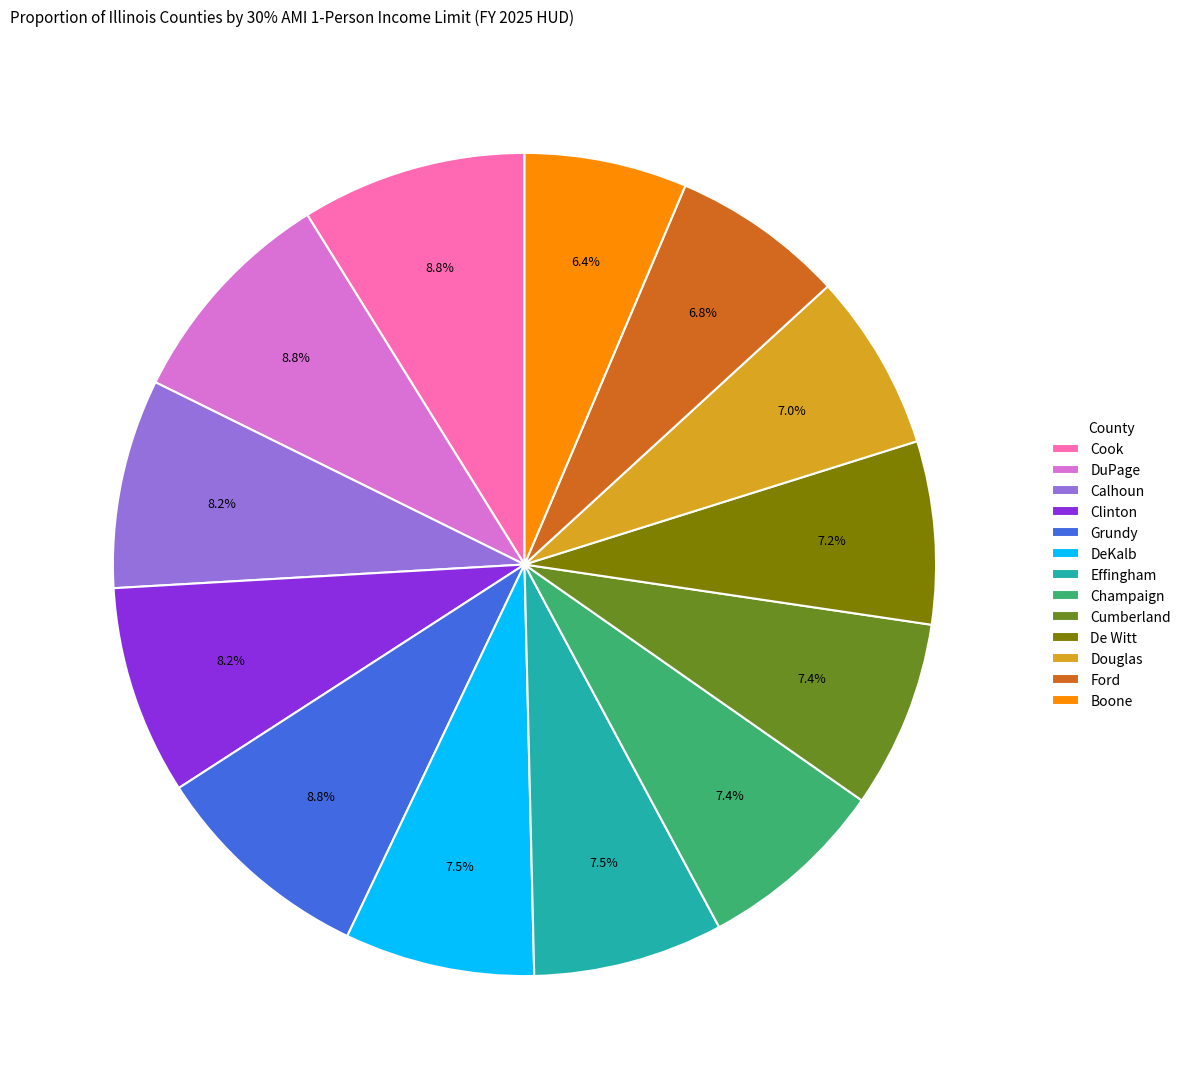

Do De Witt and Ford together represent more than half of the pie?

No